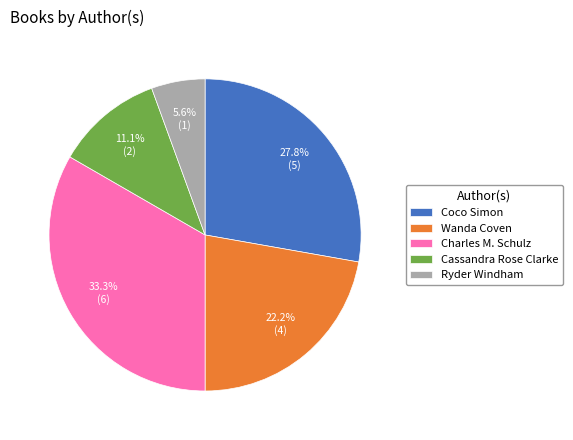

Which category has the biggest portion of the pie?

Charles M. Schulz